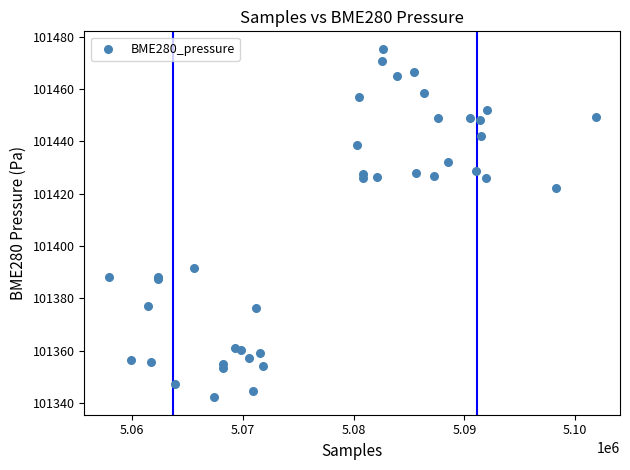

What Y value in the scatter plot is closest to 101408?

101422.1